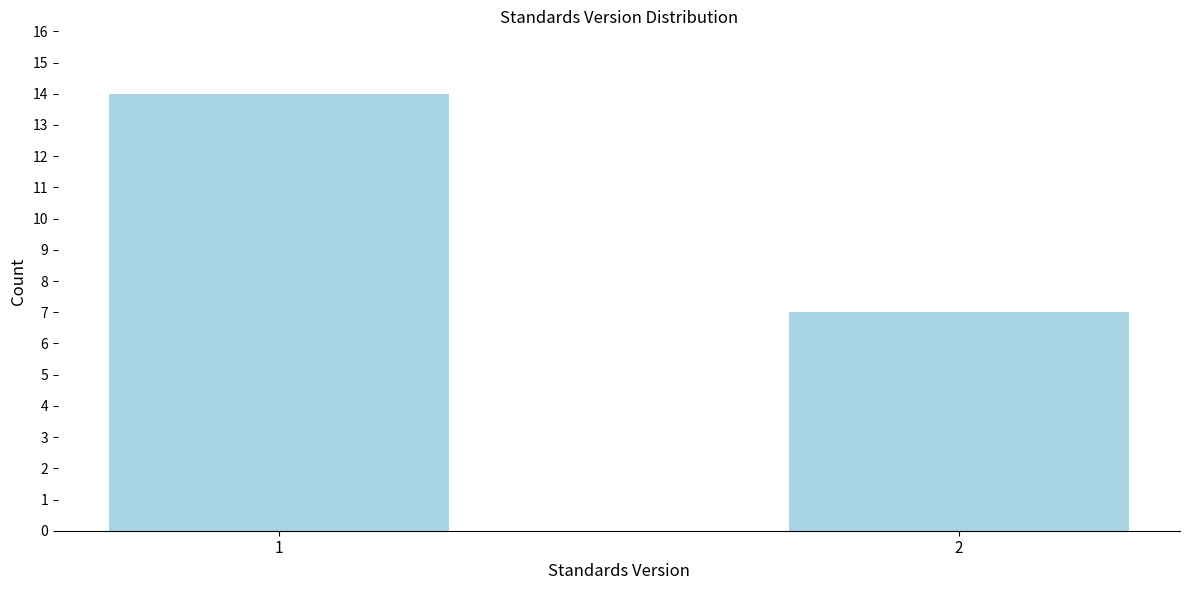

Reading right to left, list all the values displayed in this chart.

2=7	1=14